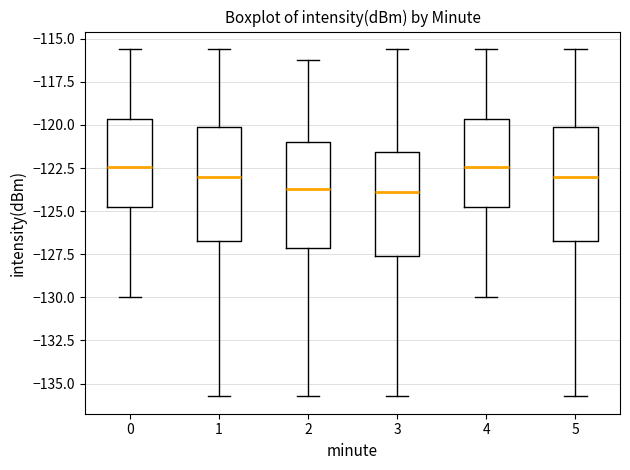

Reading left to right, read every box against the y-axis: the position of its median line, the range the box covers, and the ends of its whiskers. The values are not printed on the chart, so give them approximately, as read against the axis.

0: median -122.5, box -124.5 to -119.5, whiskers -130.0 to -115.5
1: median -123.0, box -126.5 to -120.0, whiskers -135.5 to -115.5
2: median -123.5, box -127.0 to -121.0, whiskers -135.5 to -116.0
3: median -124.0, box -127.5 to -121.5, whiskers -135.5 to -115.5
4: median -122.5, box -124.5 to -119.5, whiskers -130.0 to -115.5
5: median -123.0, box -126.5 to -120.0, whiskers -135.5 to -115.5